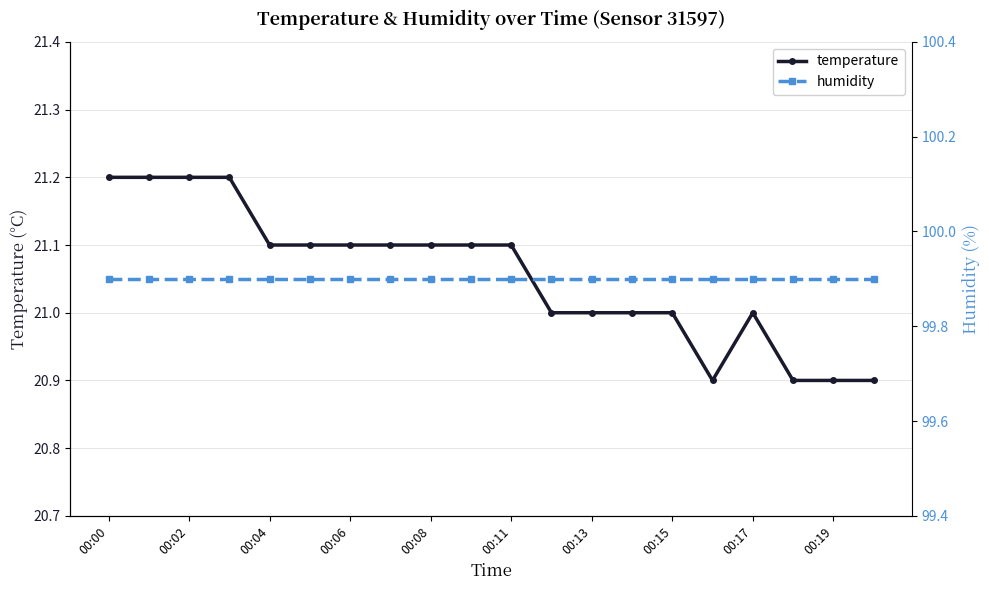

Count the number of categories in the chart.

20